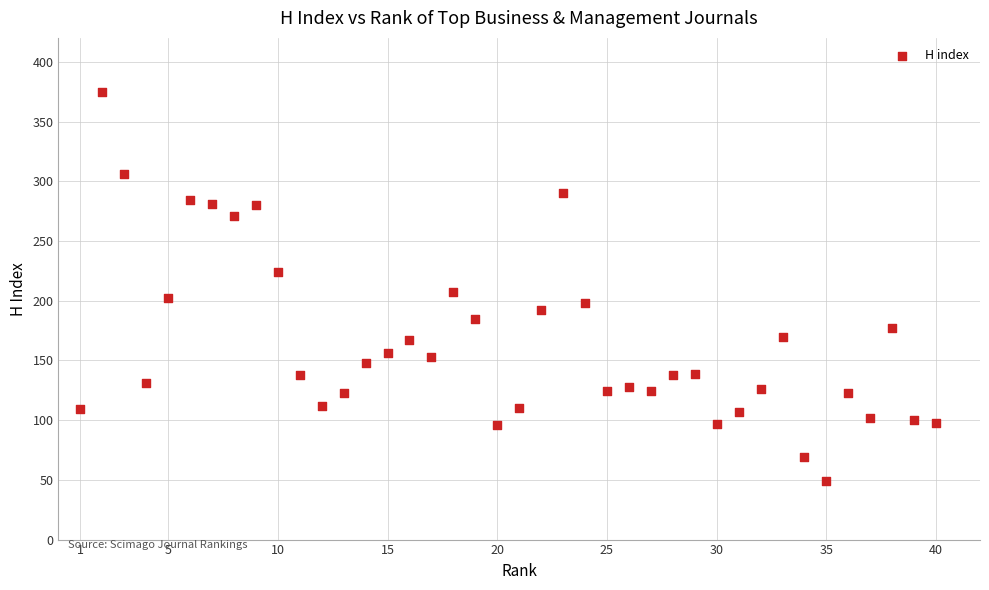

What is the range of Y values (max minus min)?

326